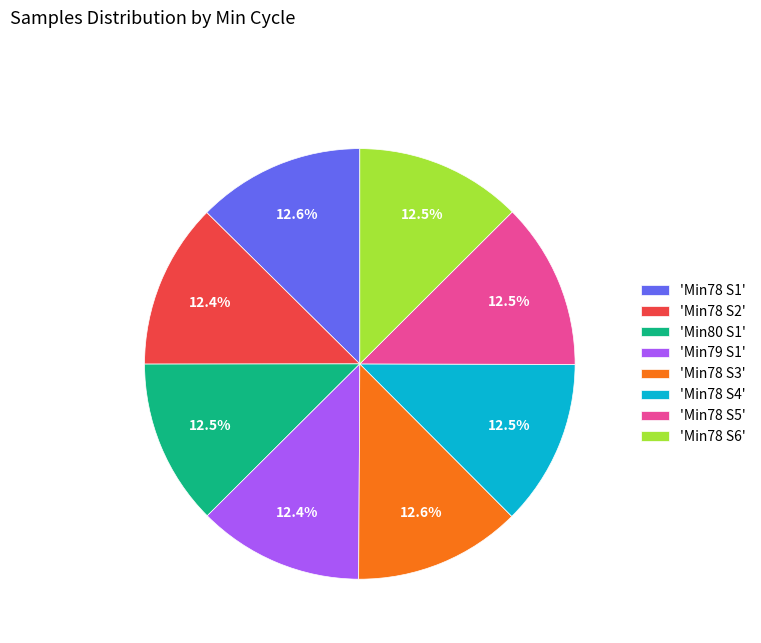

Is there a majority slice in this chart?

No